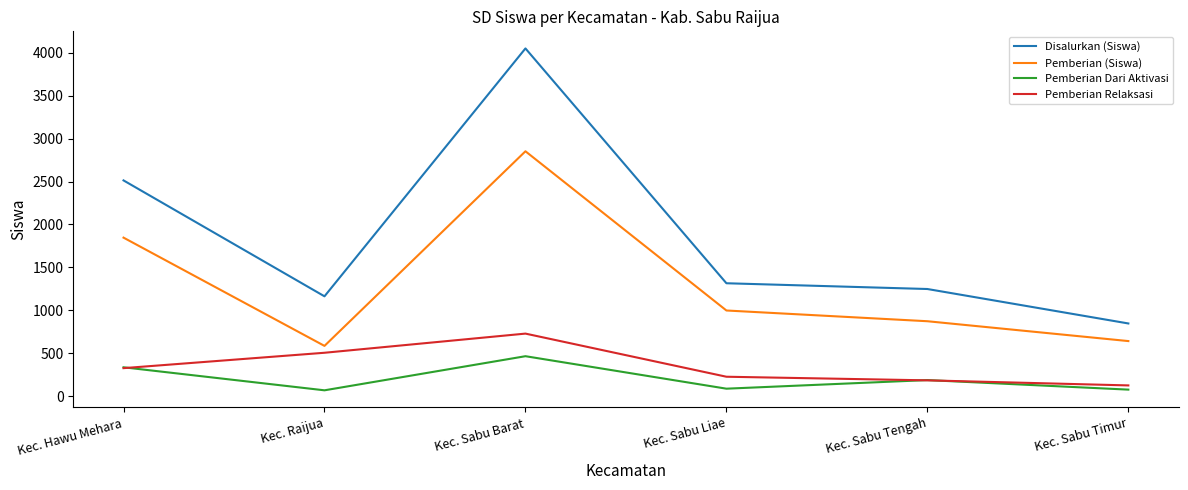

Is the value of Disalurkan (Siswa) at Kec. Raijua greater than the value of Pemberian (Siswa) at Kec. Hawu Mehara?

No